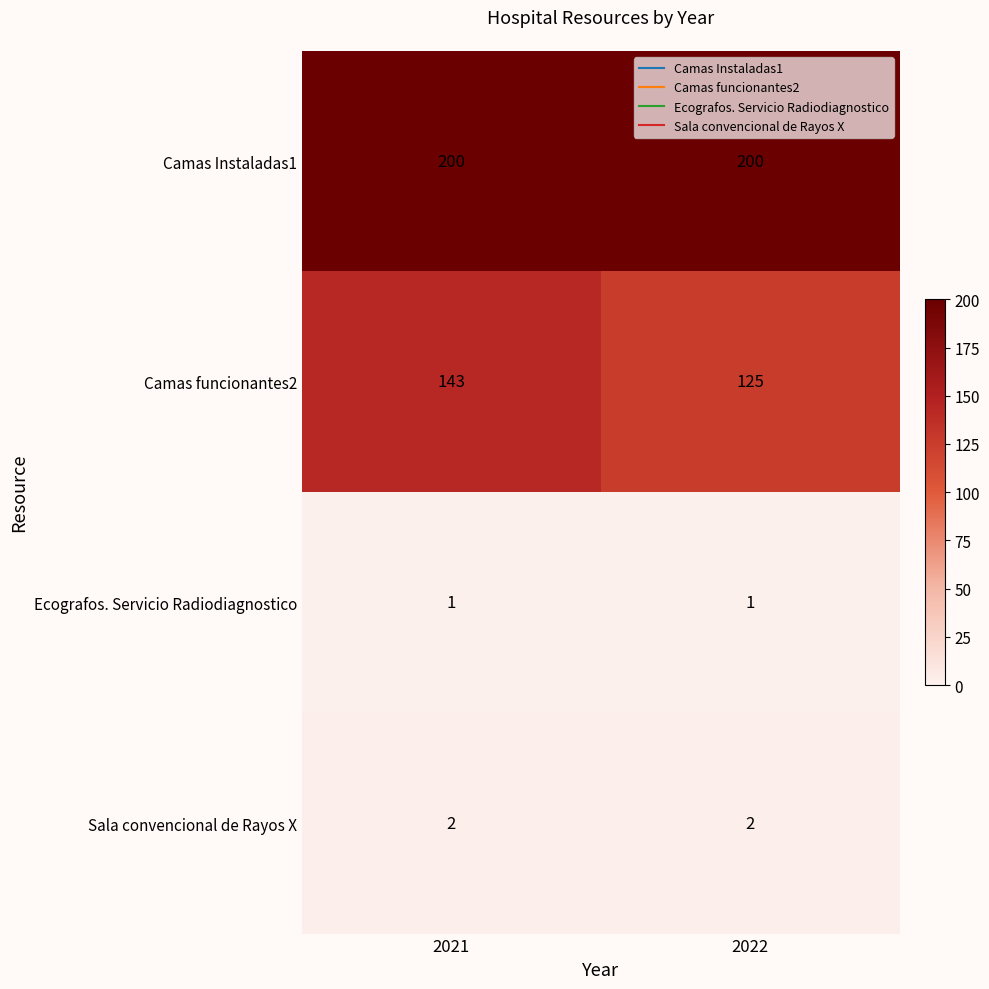

What is the minimum value for Camas funcionantes2?

125